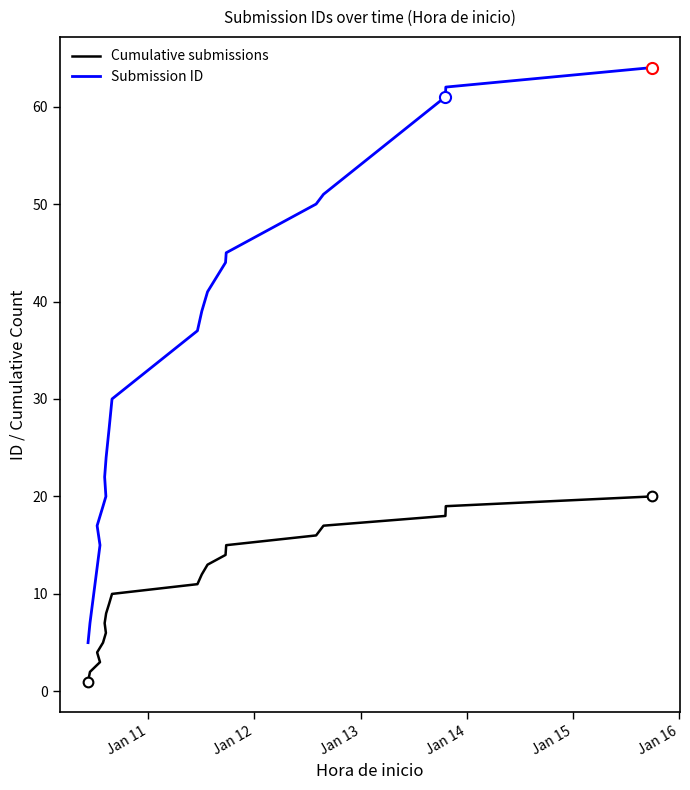

What is the average value of the Submission ID series?

34